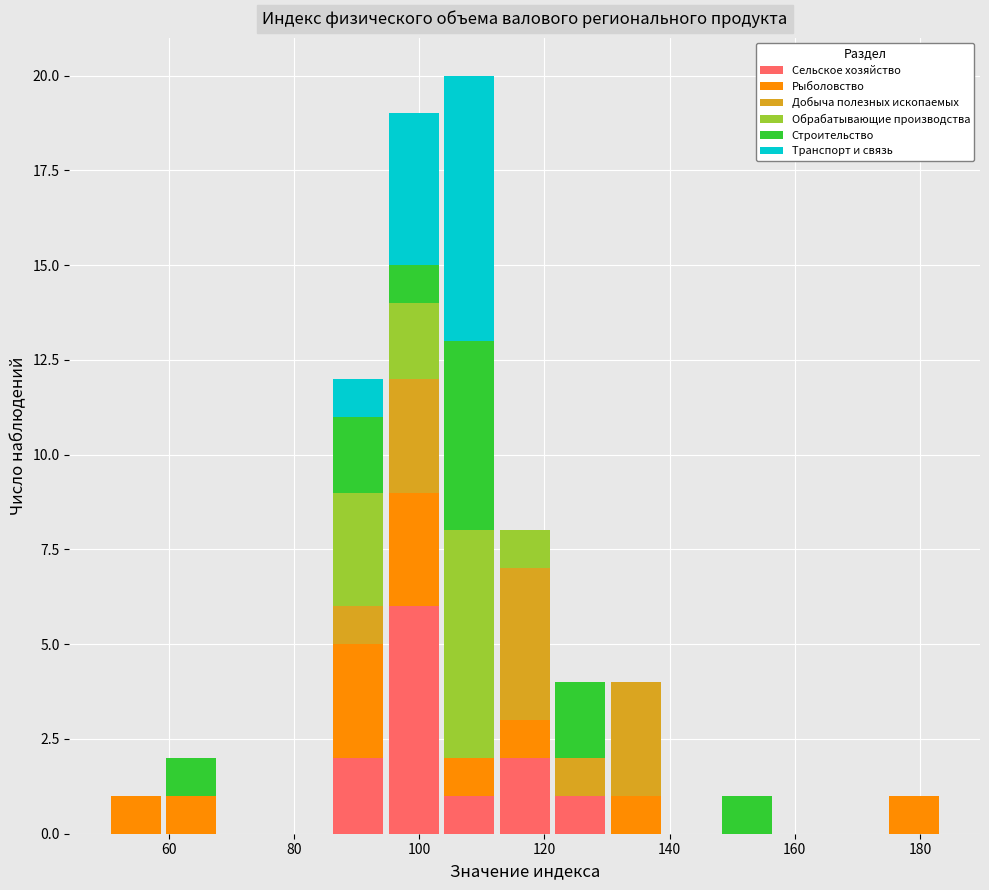

Reading left to right, list every stacked bar in this chart as the range it spans on the x-axis followed by its total height. Neither the bar edges nor the heights are printed on the chart, so give them approximately, as read against the axes.

50 to 60: 1
60 to 68: 2
68 to 76: 0
76 to 86: 0
86 to 94: 12
94 to 104: 19
104 to 112: 20
112 to 122: 8
122 to 130: 4
130 to 140: 4
140 to 148: 0
148 to 156: 1
156 to 166: 0
166 to 174: 0
174 to 184: 1